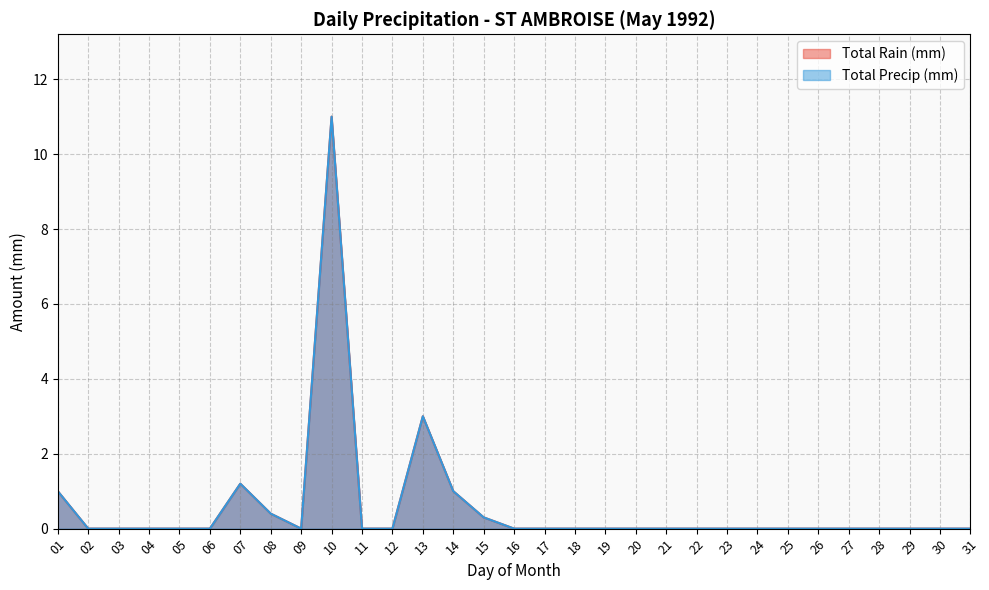

Where is the first local maximum for Total Precip (mm)?

07